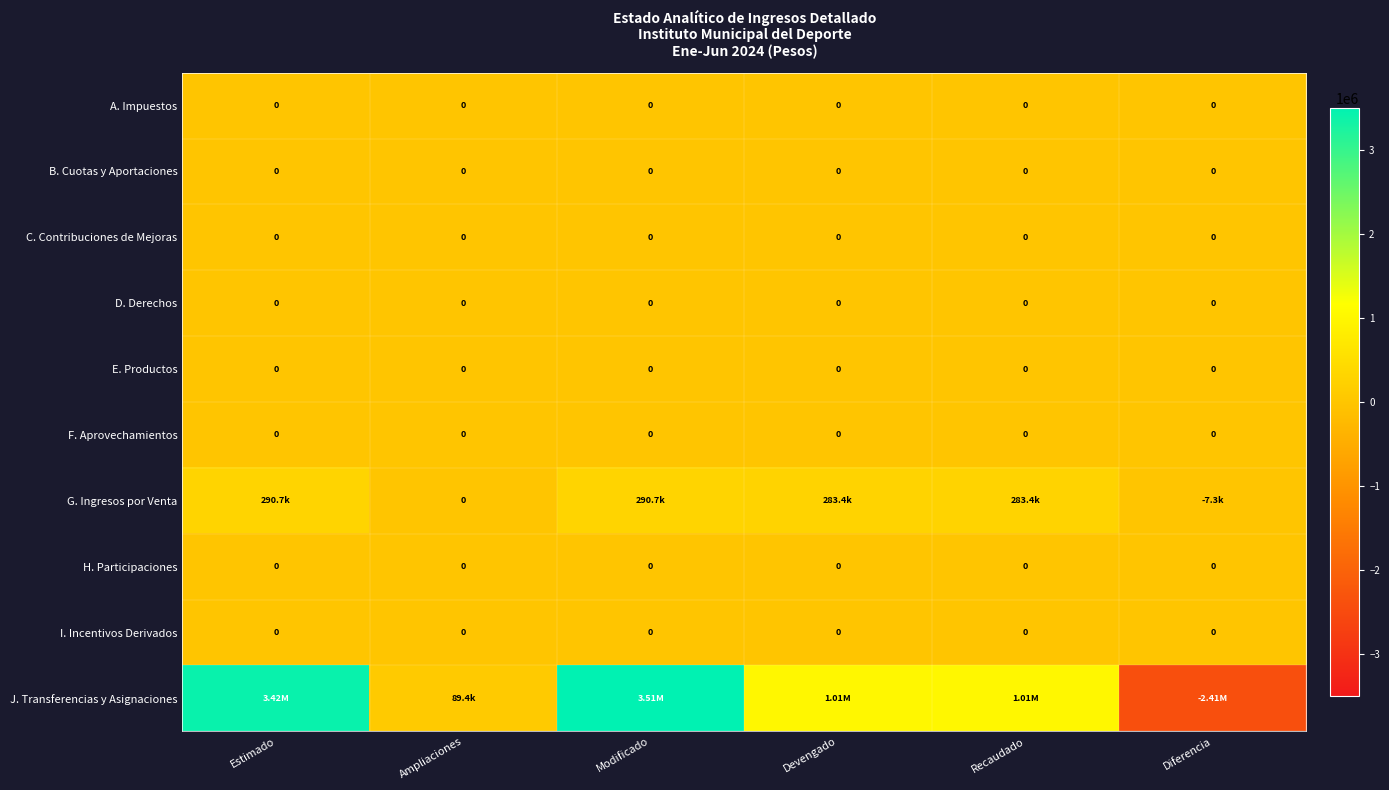

Where is C. Contribuciones de Mejoras nearest to the value 0?

Estimado